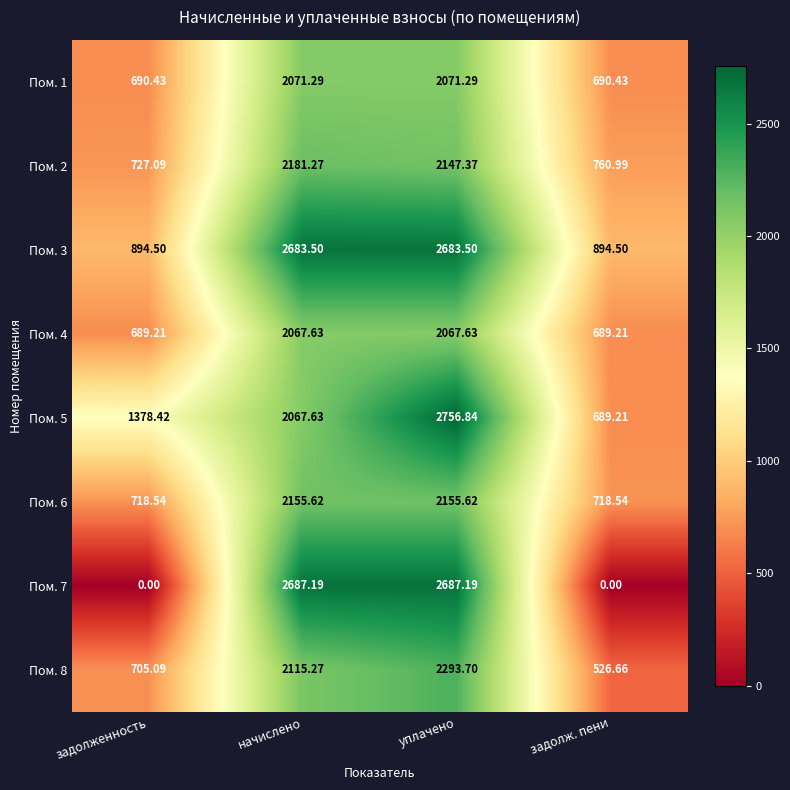

At which category does the chart reach its peak across all series?

уплачено